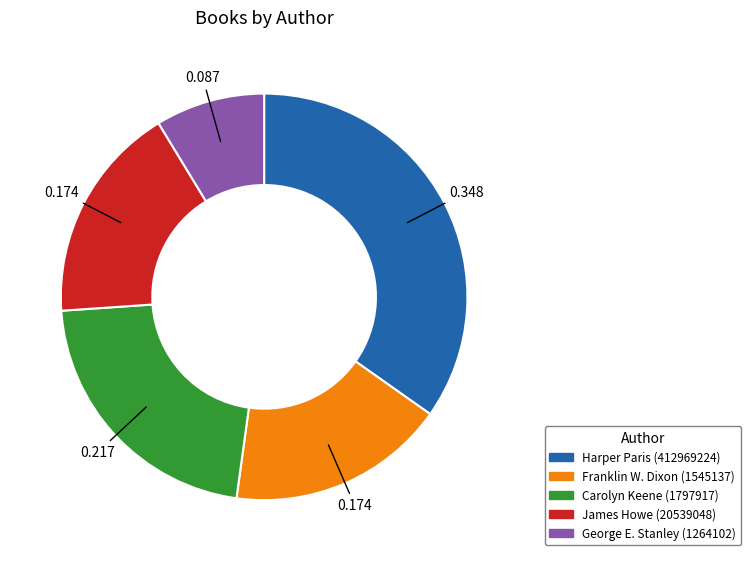

Does any single category account for the majority?

No